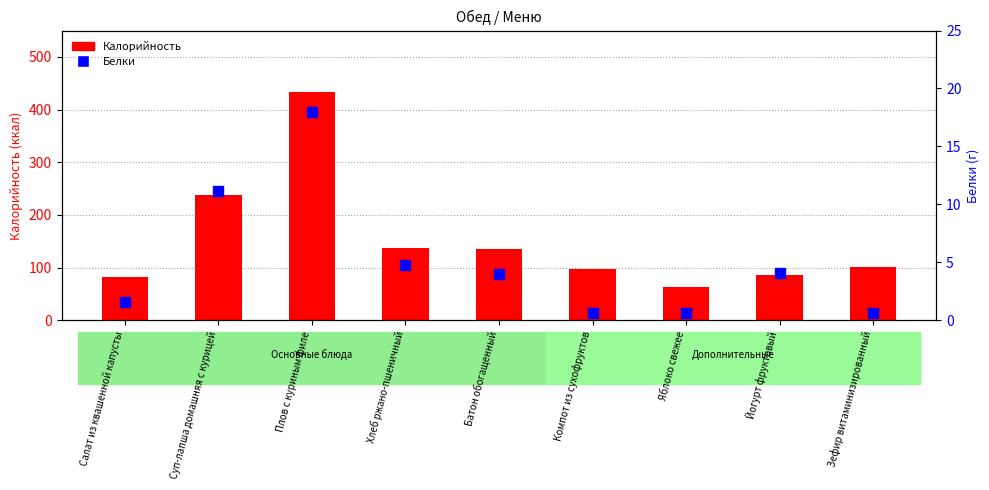

List the series in order of their peak value, highest first.

Калорийность, Белки